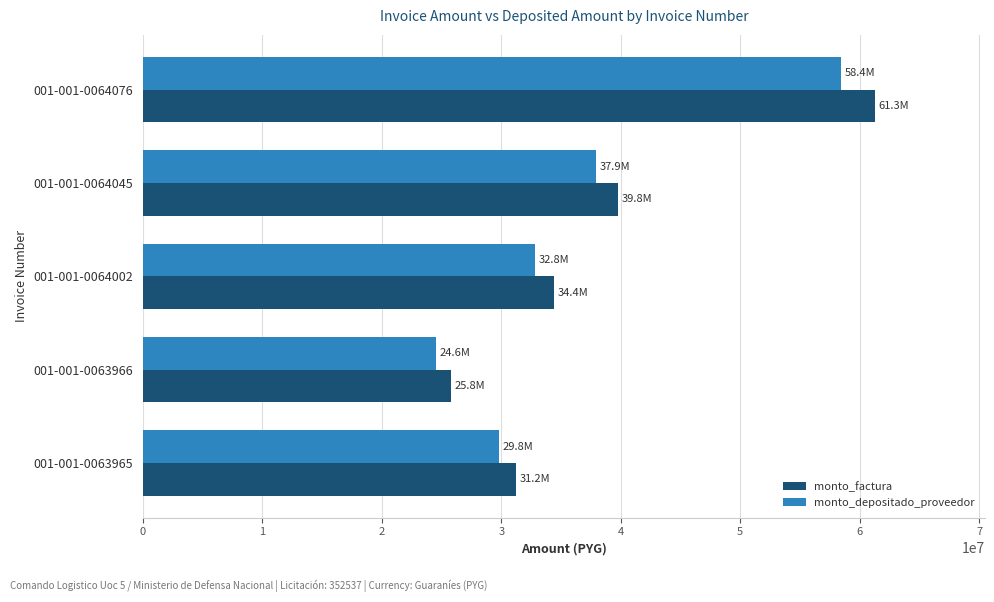

Which series has the widest spread of values?

monto_factura